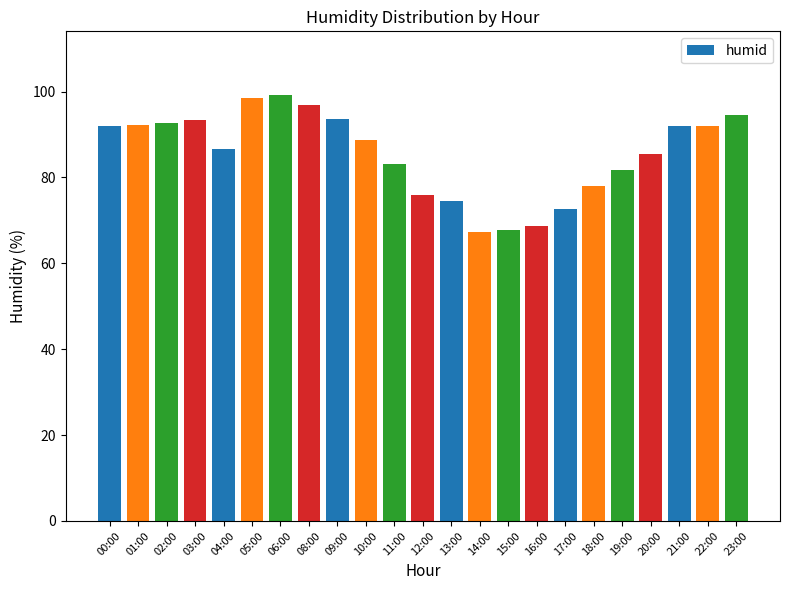

Is it true that the value at 14:00 is 112.9?

False